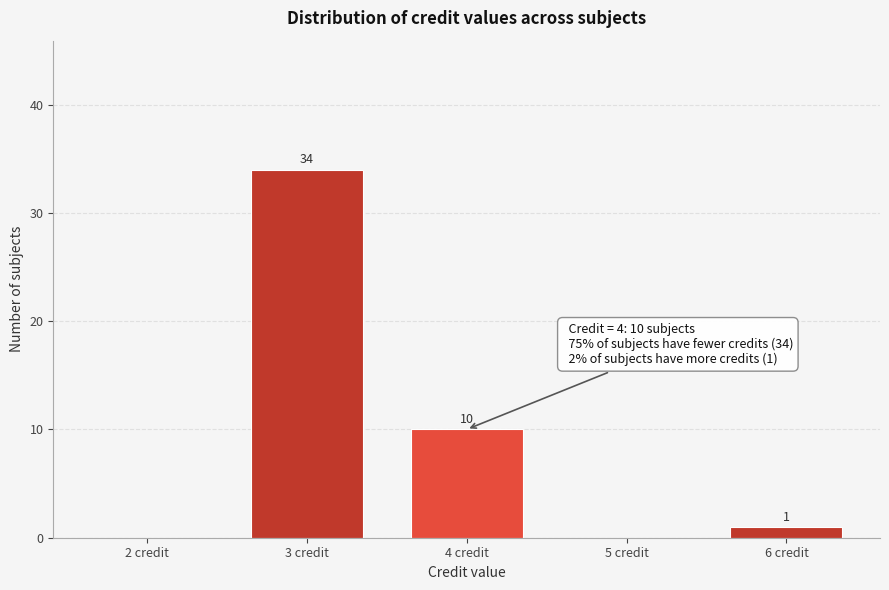

Reading left to right, transcribe all the data shown in this chart.

2 credit=0	3 credit=34	4 credit=10	5 credit=0	6 credit=1